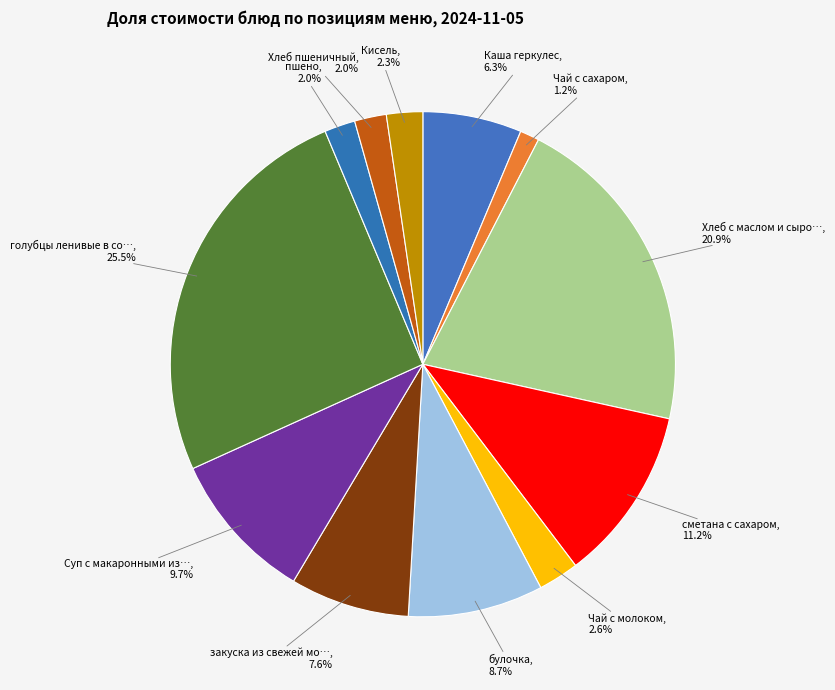

Rank the categories by value from highest to lowest.

голубцы ленивые в соусе, Хлеб с маслом и сыром, сметана с сахаром, Суп с макаронными изделиями с мясом, булочка, закуска из свежей моркови, Каша геркулес, Чай с молоком, Кисель, Хлеб пшеничный, пшено, Чай с сахаром